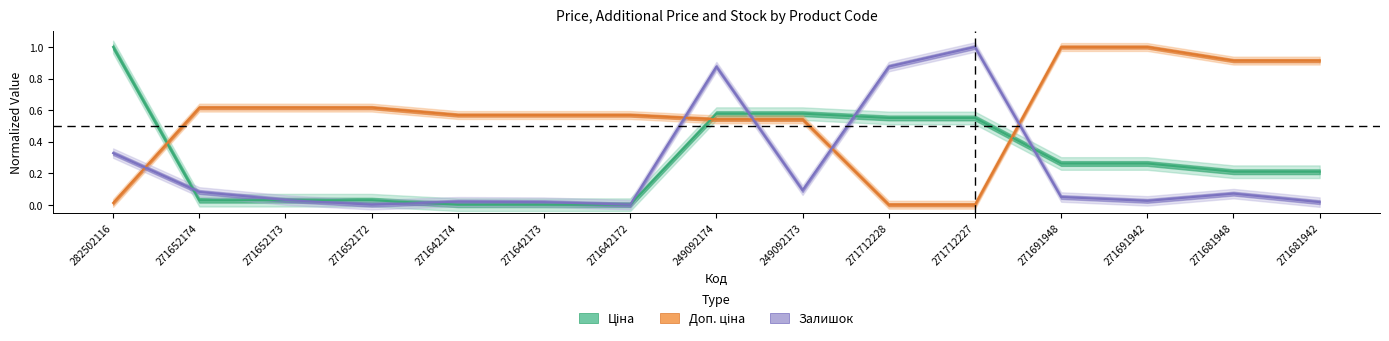

At which category does the chart reach its minimum across all series?

271642174